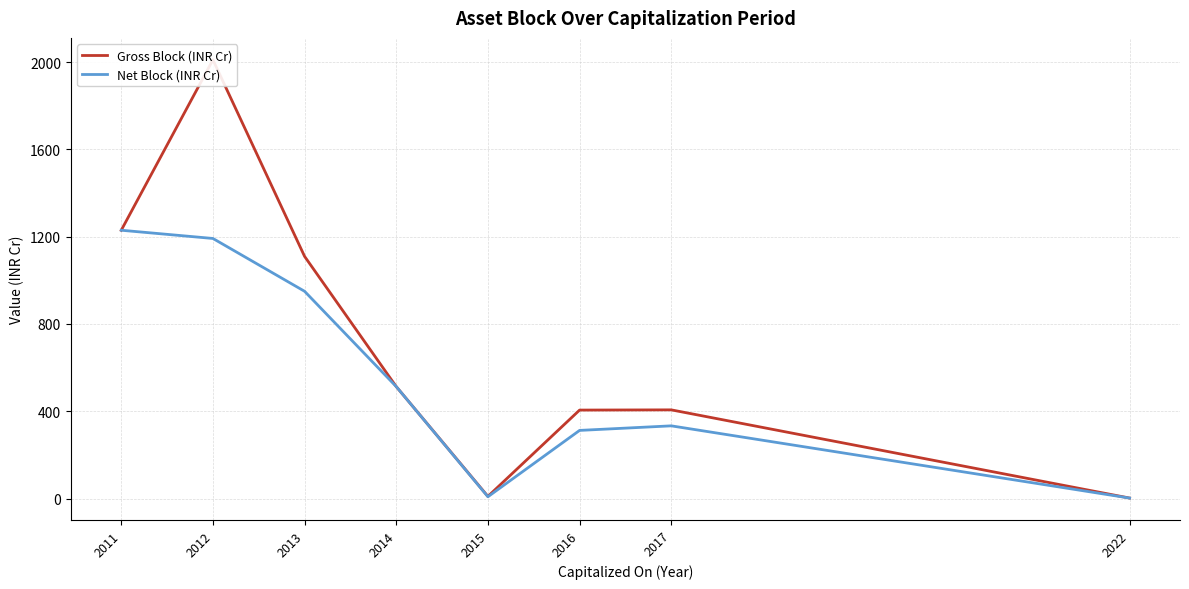

What is the difference between the Gross Block (INR Cr) values at 2014 and 2013?

596.6